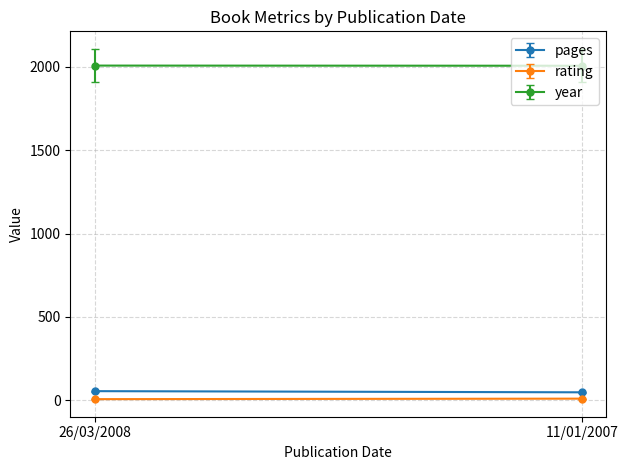

What is the sum of all pages values?

103